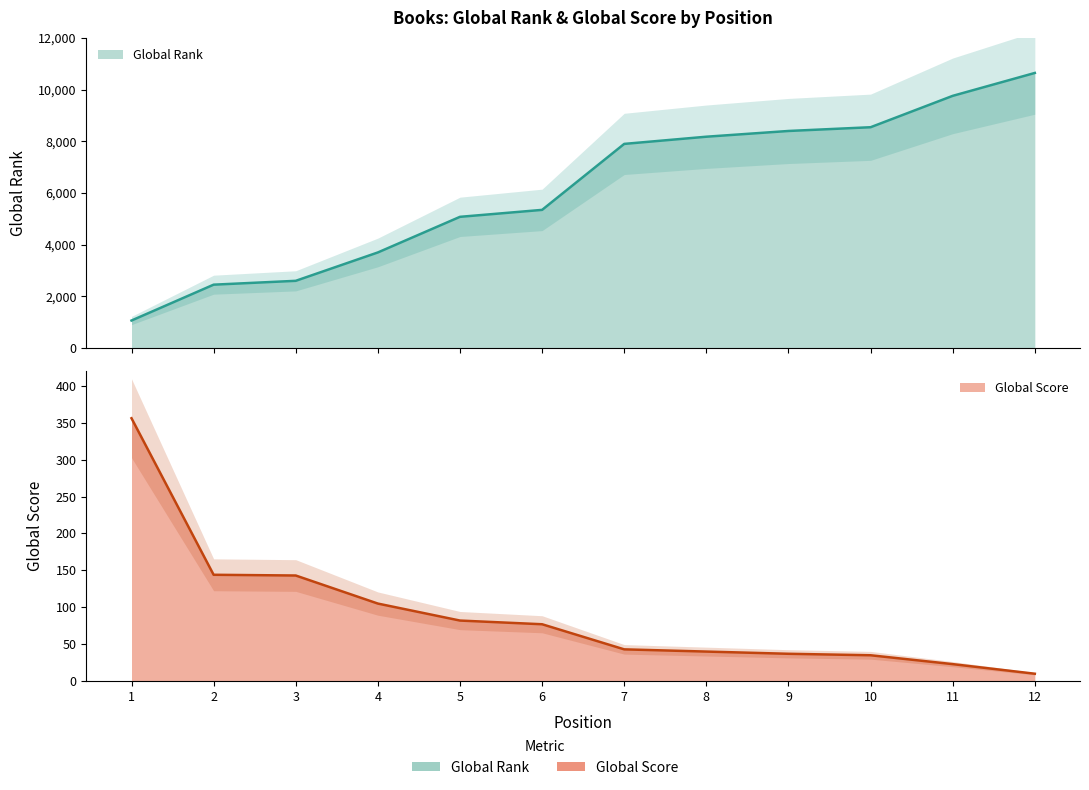

Does the chart have visible grid lines?

No